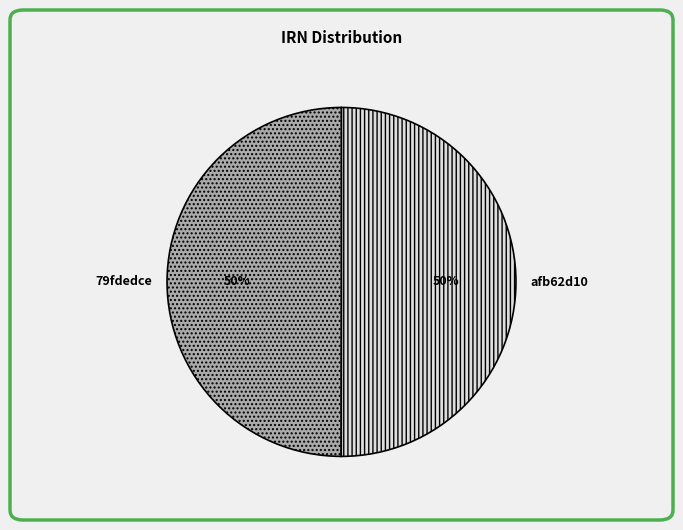

The 79fdedce slice represents 50% of the pie. True or false?

True